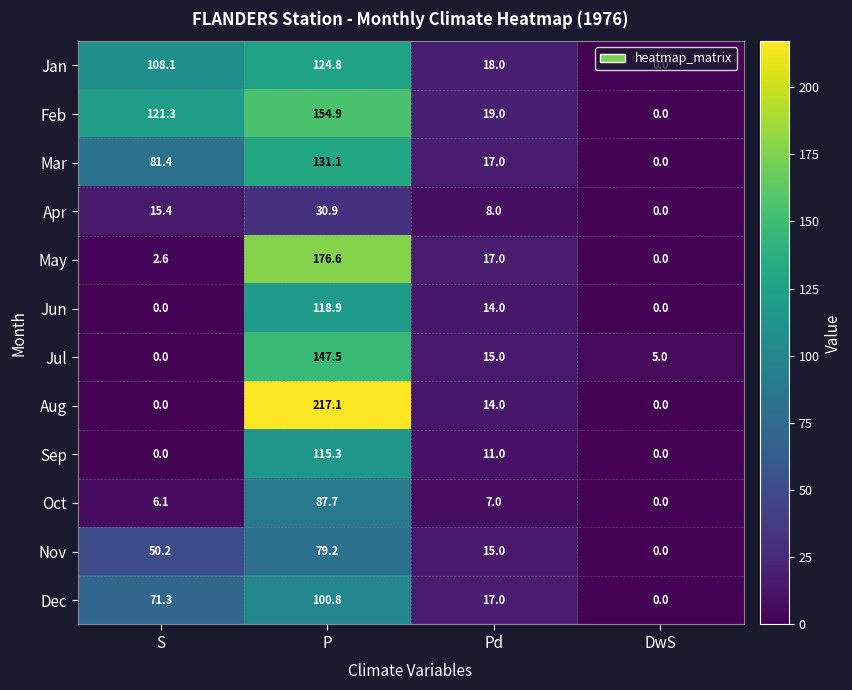

At how many categories does at least one series exceed 155?

1